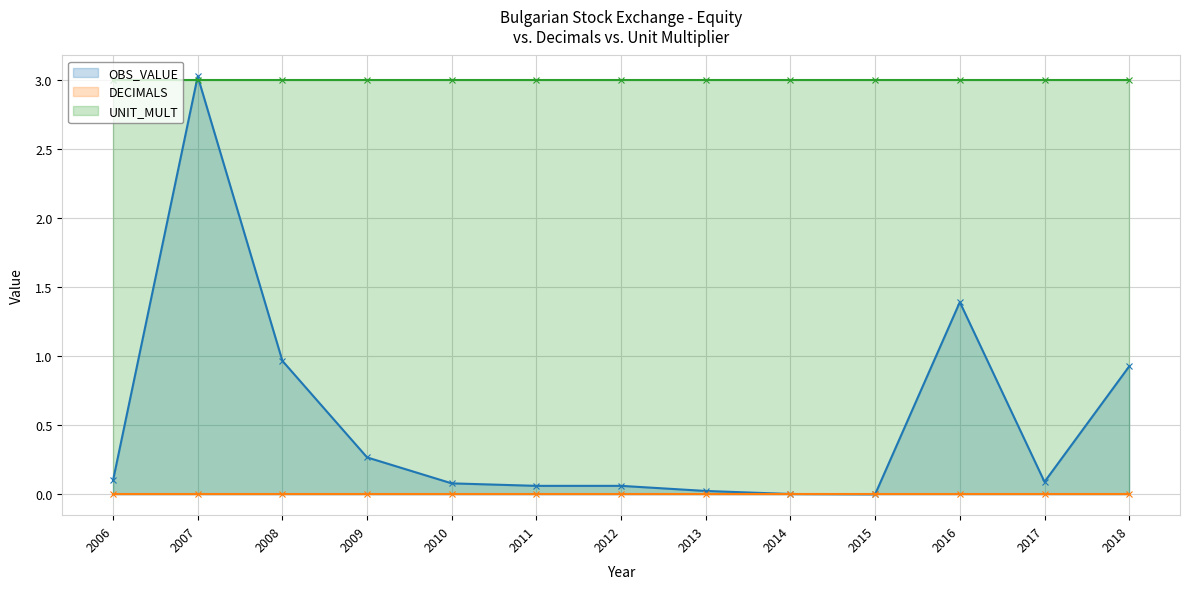

The OBS_VALUE series shows 0.0 at 2015. True or false?

True